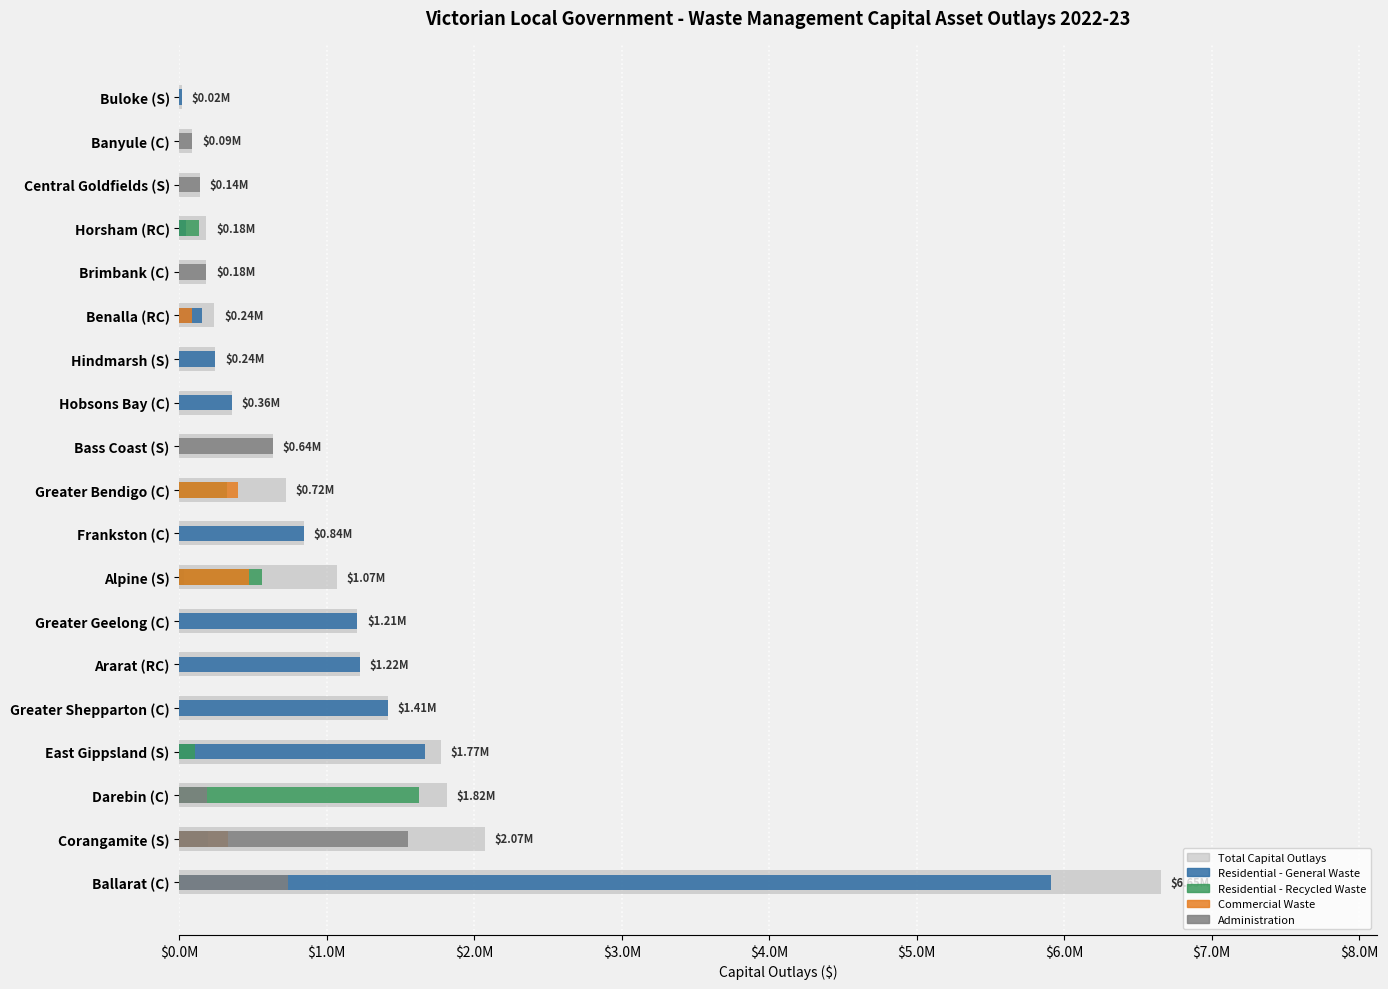

Between Greater Bendigo (C) and Central Goldfields (S), which series saw the biggest shift?

Total Capital Outlays